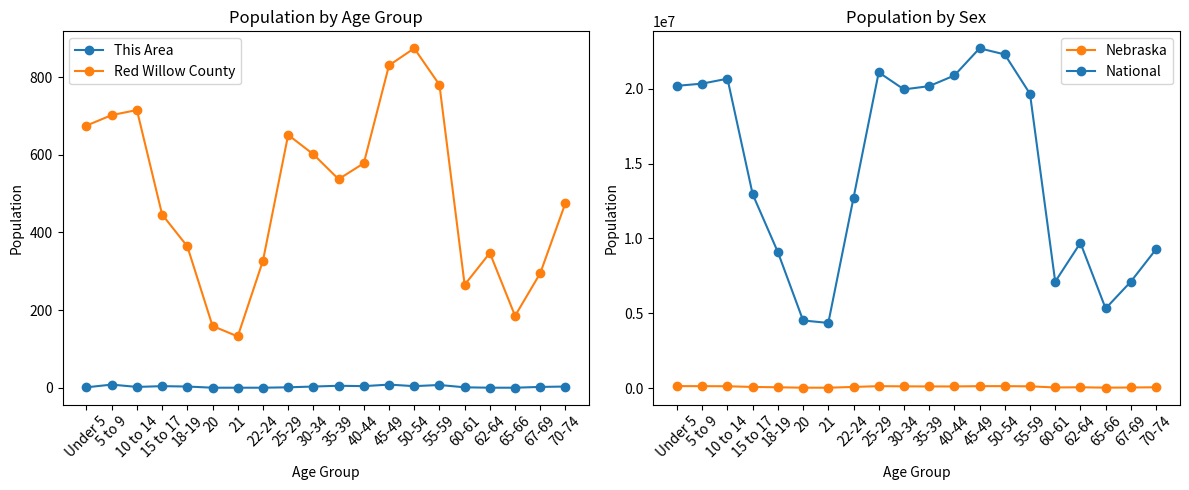

What is the difference between the highest and lowest values at 22-24?

12712576